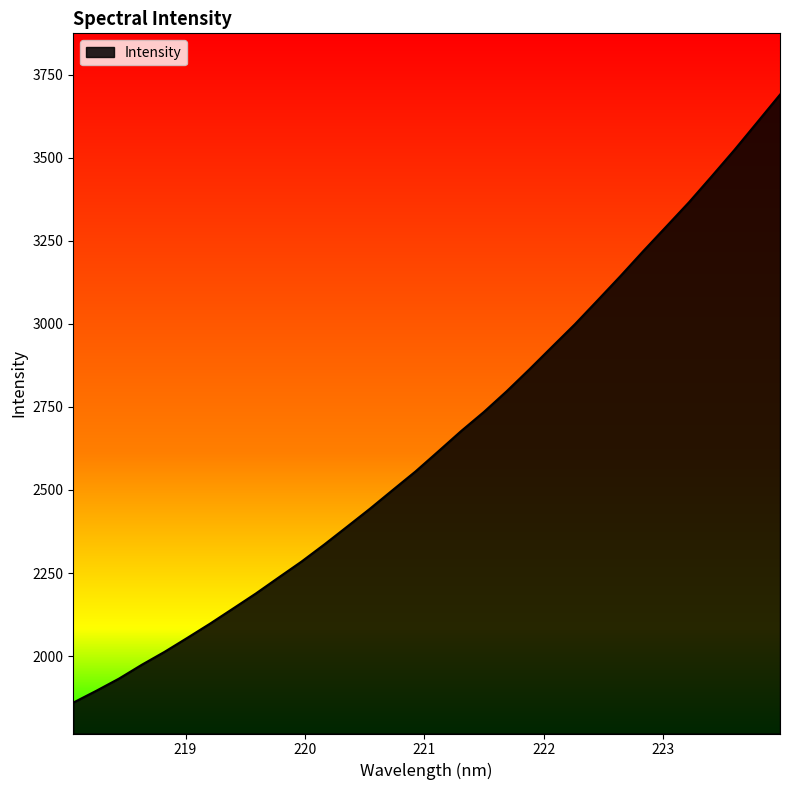

What is the maximum value shown in the chart?

3690.1